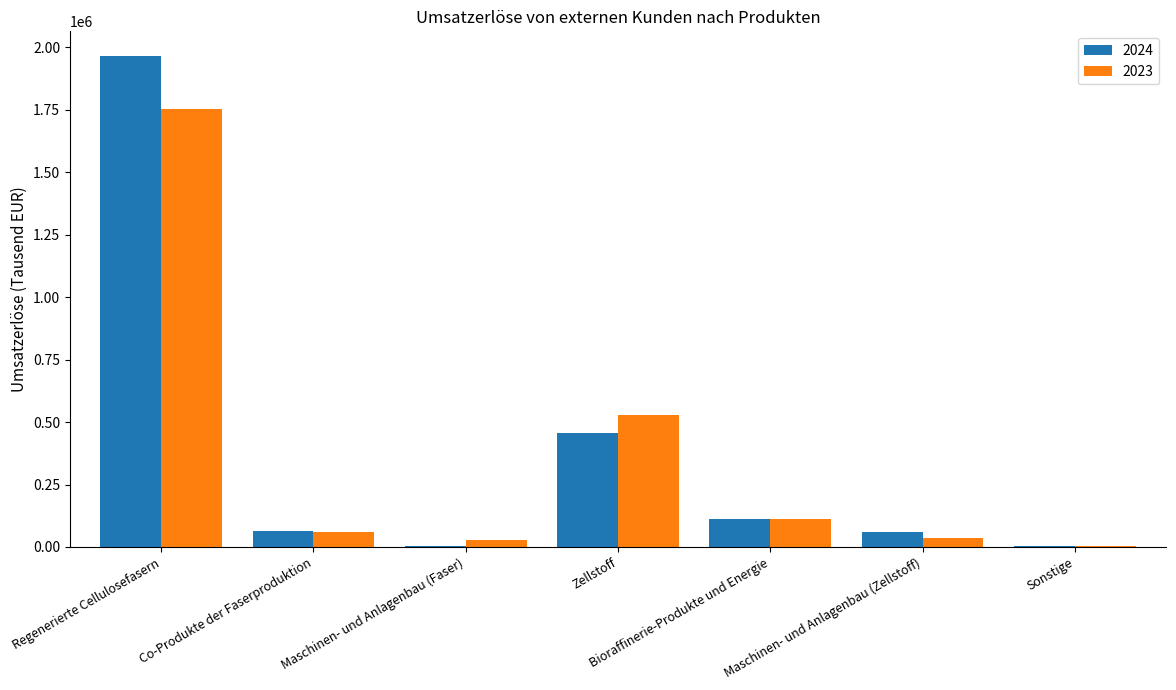

What is the total value across all series at Maschinen- und Anlagenbau (Zellstoff)?

95677